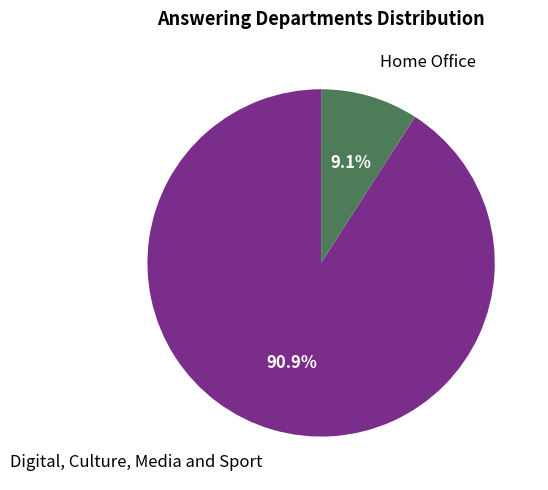

To the nearest percent, what portion does Home Office represent?

9%